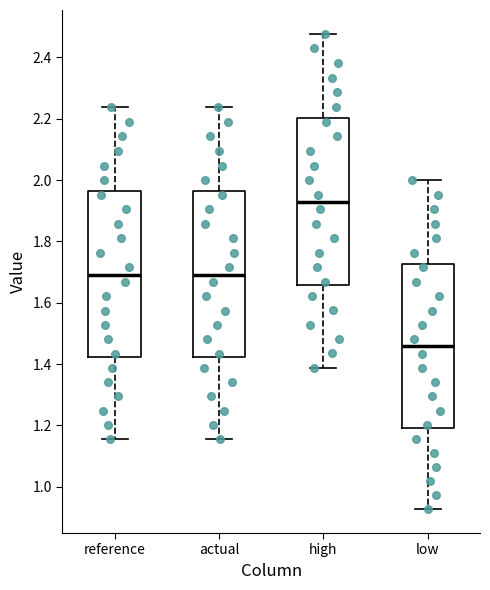

Reading left to right, transcribe this box plot: for each box, give where its median line is, the range the box spans, and where its two whiskers end, as read against the y-axis. The values are not printed on the chart, so give them approximately, as read against the axis.

reference: median 1.70, box 1.42 to 1.96, whiskers 1.16 to 2.24
actual: median 1.70, box 1.42 to 1.96, whiskers 1.16 to 2.24
high: median 1.92, box 1.66 to 2.20, whiskers 1.38 to 2.48
low: median 1.46, box 1.20 to 1.72, whiskers 0.92 to 2.00